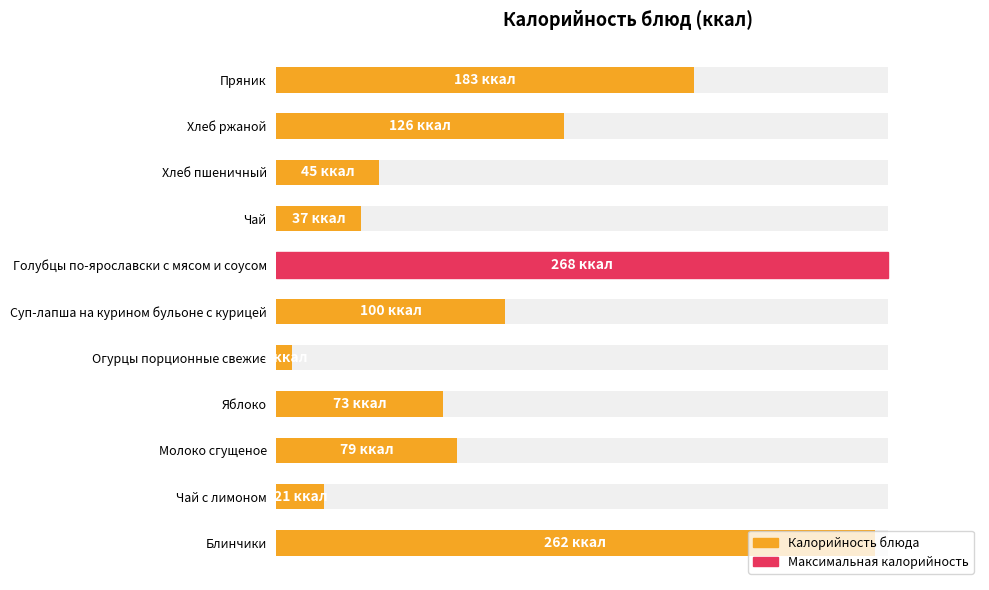

Reading right to left, list all the values displayed in this chart.

183	126	45	37	268	100	7	73	79	21	262